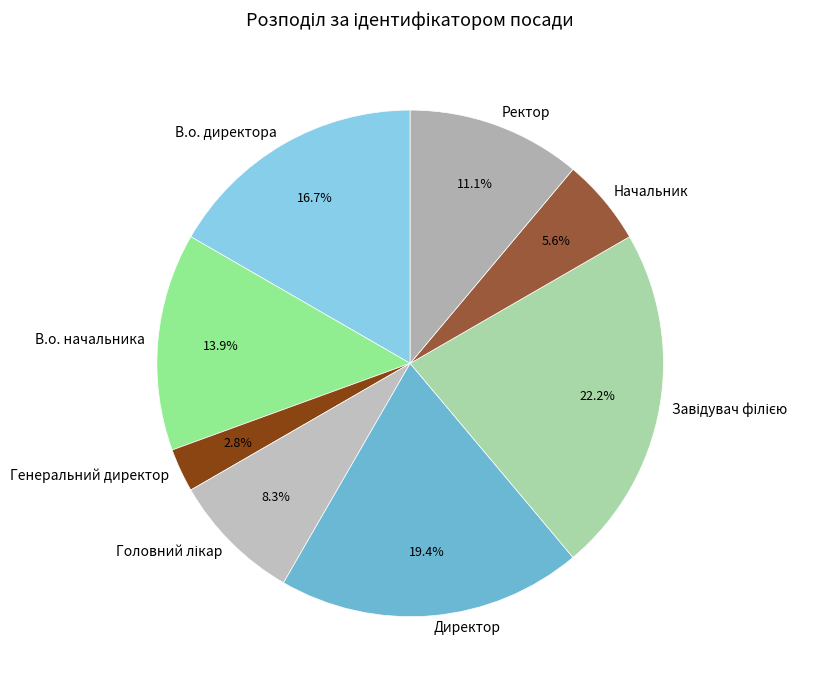

Which slice is the smallest?

Генеральний директор